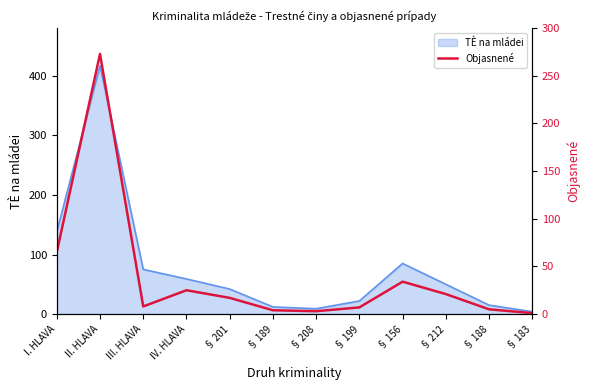

Reading left to right, what are all the values shown in this chart?

65	273	8	25	17	4	3	7	34	21	5	1